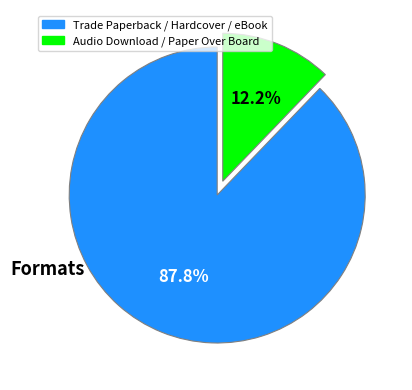

To the nearest percent, what is the average slice percentage?

50%